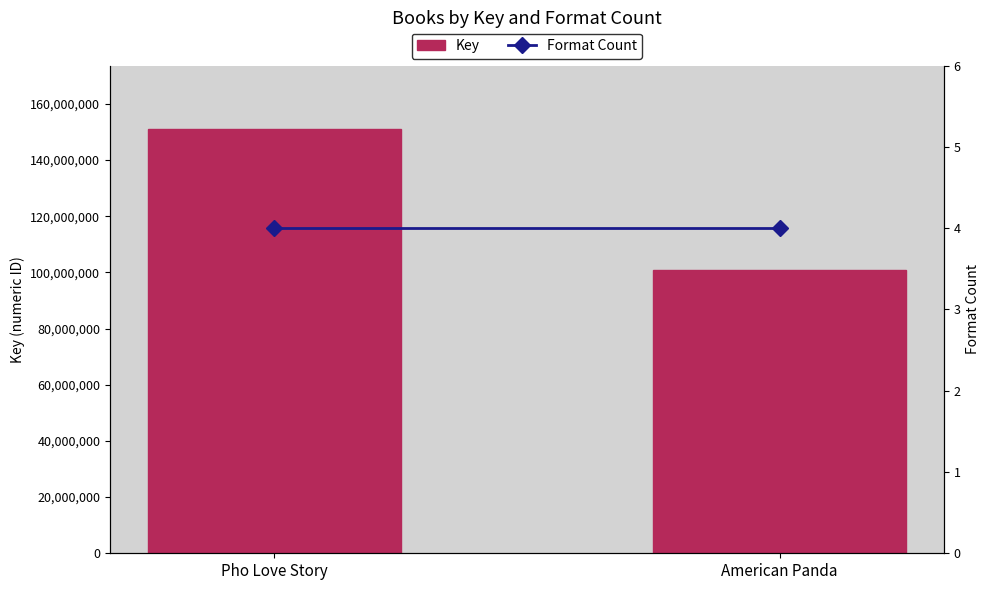

Rank the series at Pho Love Story from lowest to highest value.

Format Count, Key